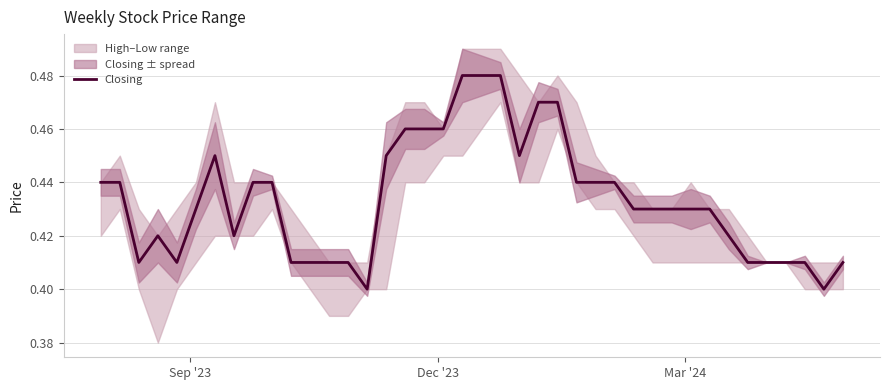

Reading right to left, what are all the values shown in this chart?

0.4	0.4	0.4	0.4	0.4	0.4	0.4	0.4	0.4	0.4	0.4	0.4	0.4	0.4	0.4	0.5	0.5	0.5	0.5	0.5	0.5	0.5	0.5	0.5	0.5	0.4	0.4	0.4	0.4	0.4	0.4	0.4	0.4	0.5	0.4	0.4	0.4	0.4	0.4	0.4